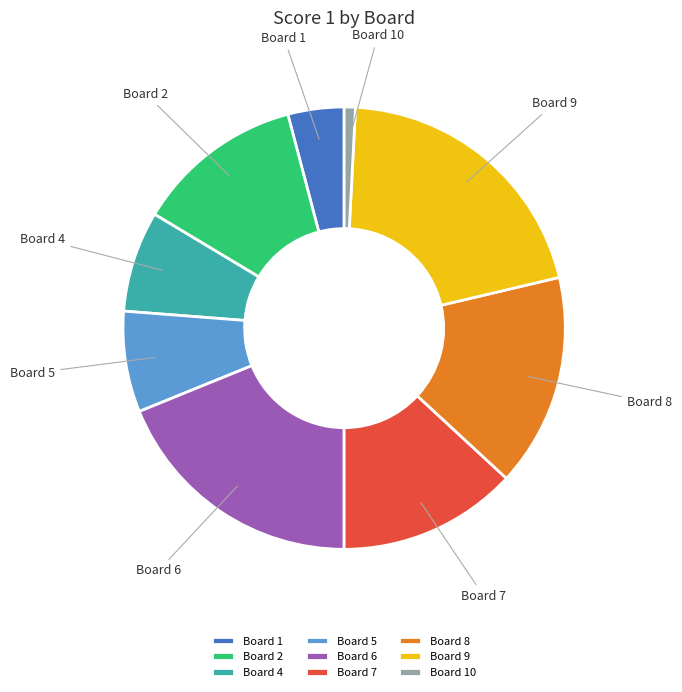

Which category has the biggest portion of the pie?

Board 9